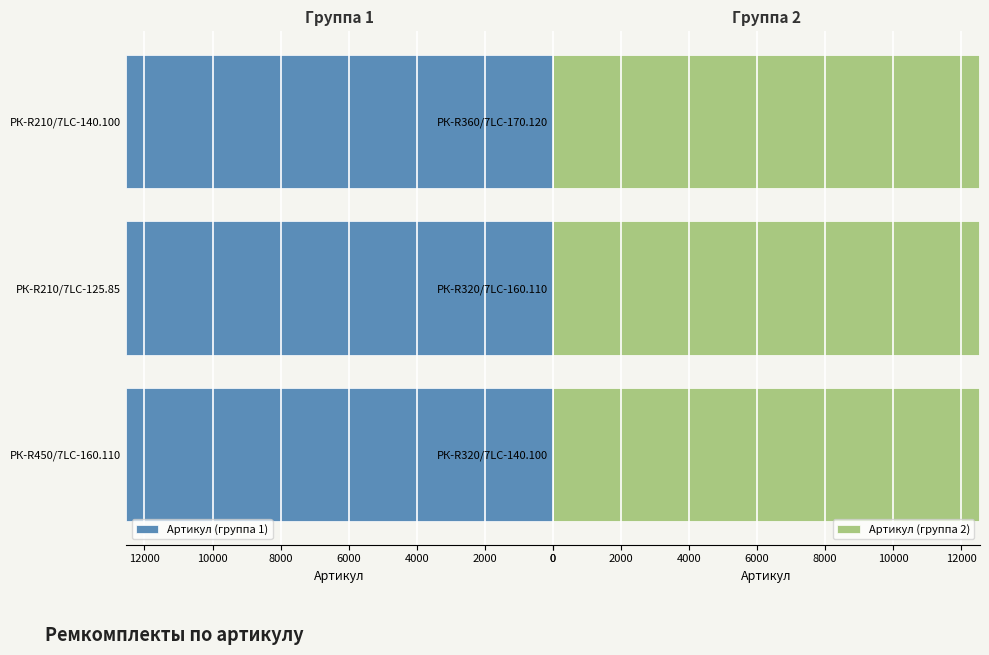

How many data points in Артикул (группа 2) are above 12530?

1